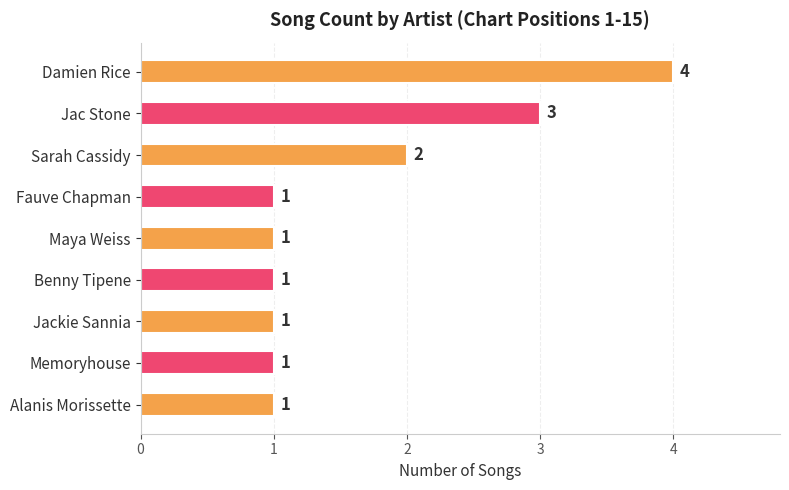

Which label corresponds to the largest value in the chart?

Damien Rice